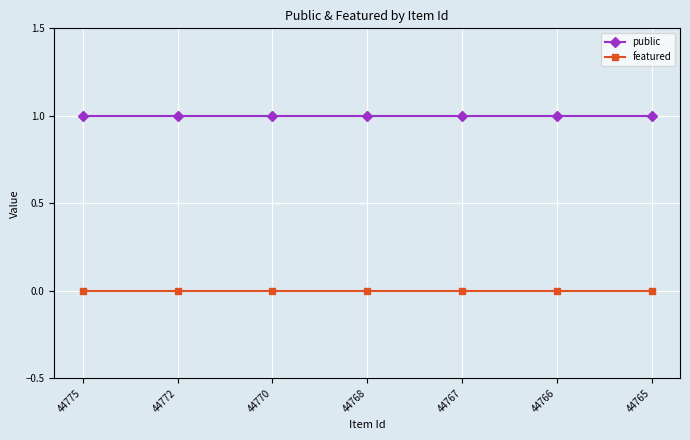

What is the sum of all public values?

7